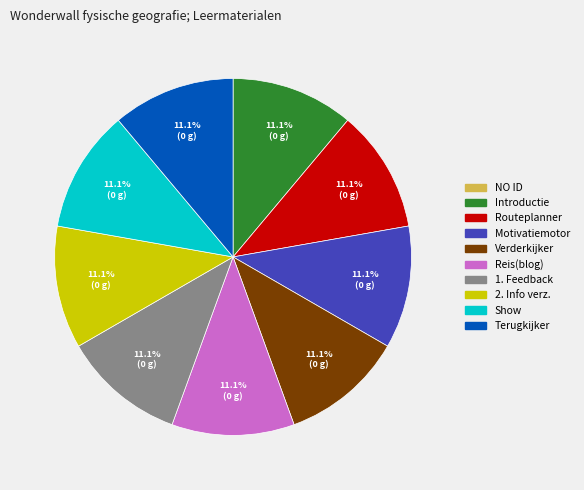

To the nearest percent, what is the difference between the largest and smallest slice percentages?

11%